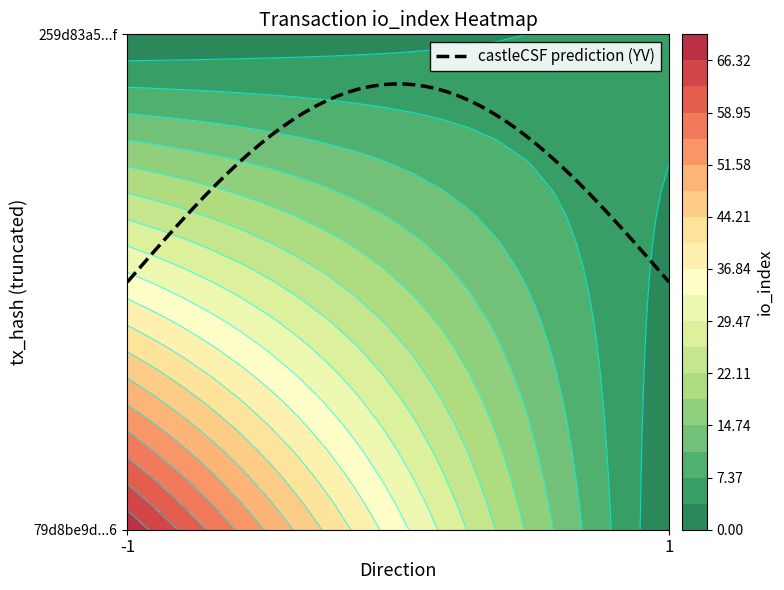

Between direction and io_index, which is larger?

io_index